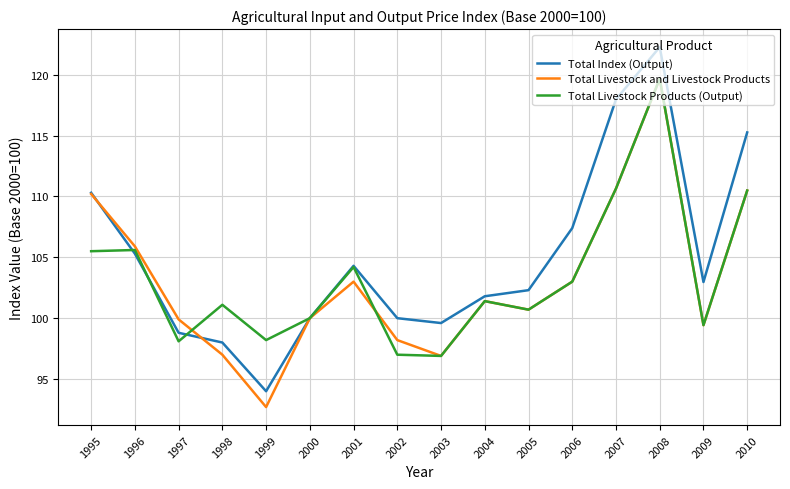

True or false: Total Index (Output) and Total Livestock Products (Output) intersect in this chart.

True